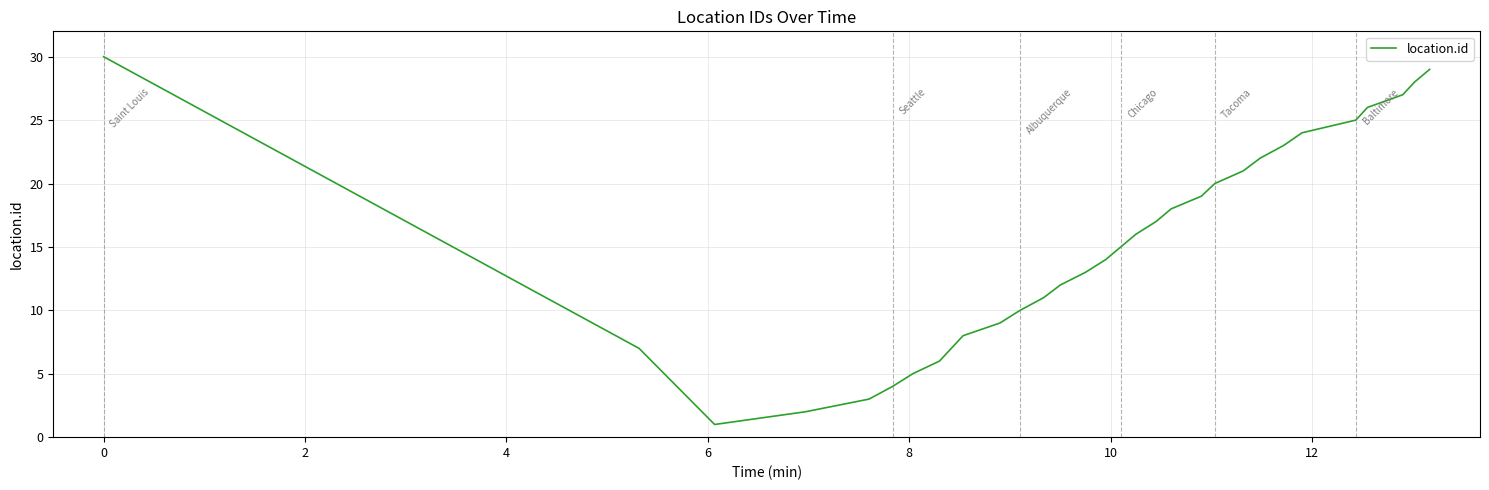

What is the minimum value shown in the chart?

1